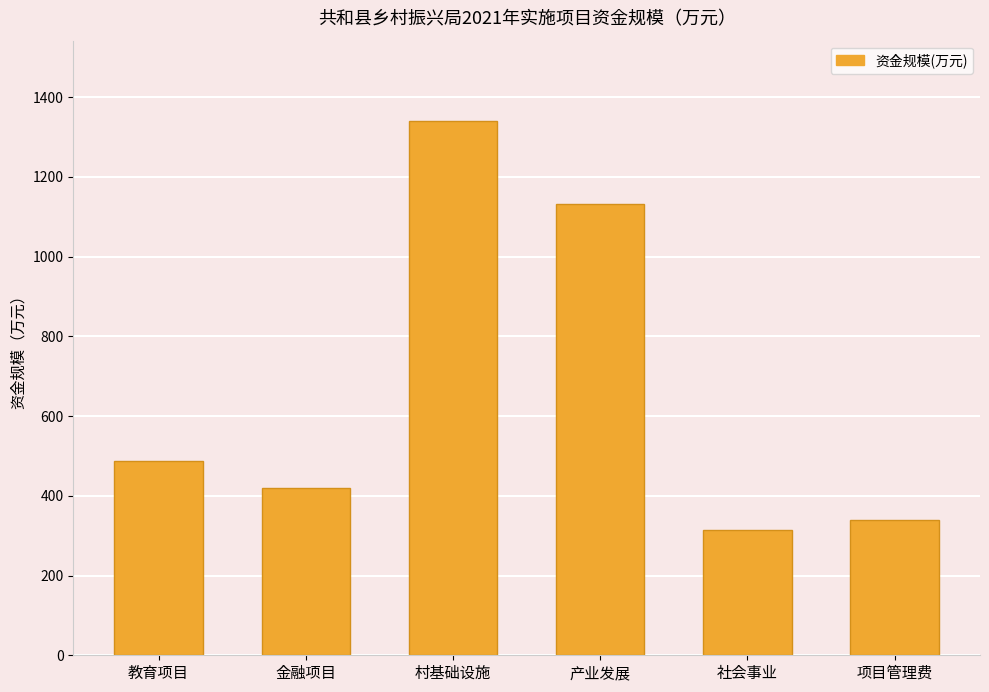

The value at 社会事业 is 314.7. True or false?

True